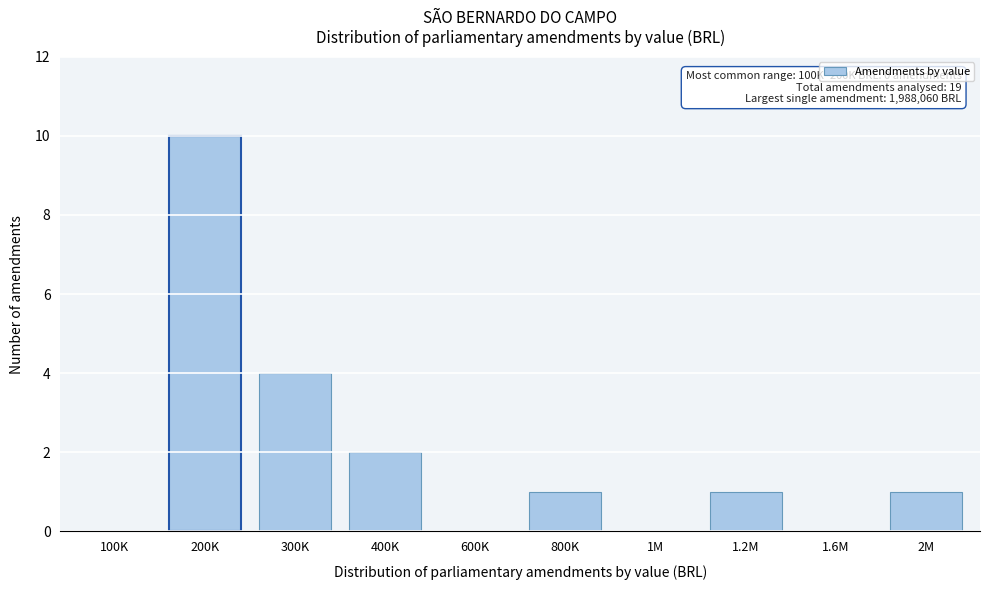

Reading right to left, extract all data points from this chart.

2M=1	1.6M=0	1.2M=1	1M=0	800K=1	600K=0	400K=2	300K=4	200K=10	100K=0